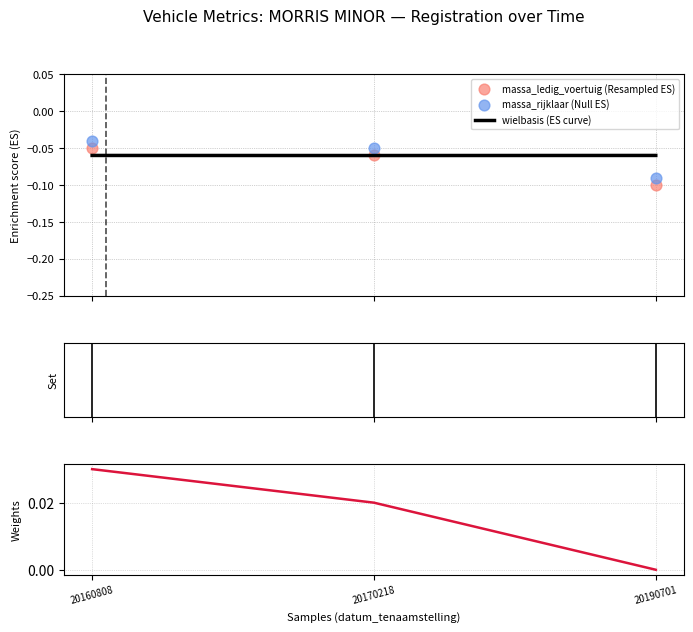

Which series has the largest Y range (max minus min)?

massa_ledig_voertuig (Resampled ES)